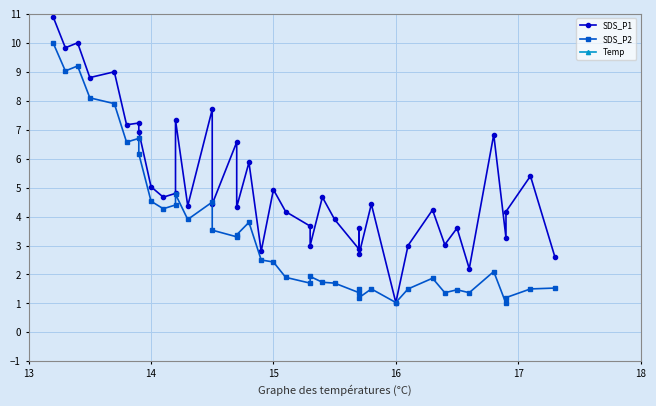

True or false: SDS_P2 and Temp intersect in this chart.

False